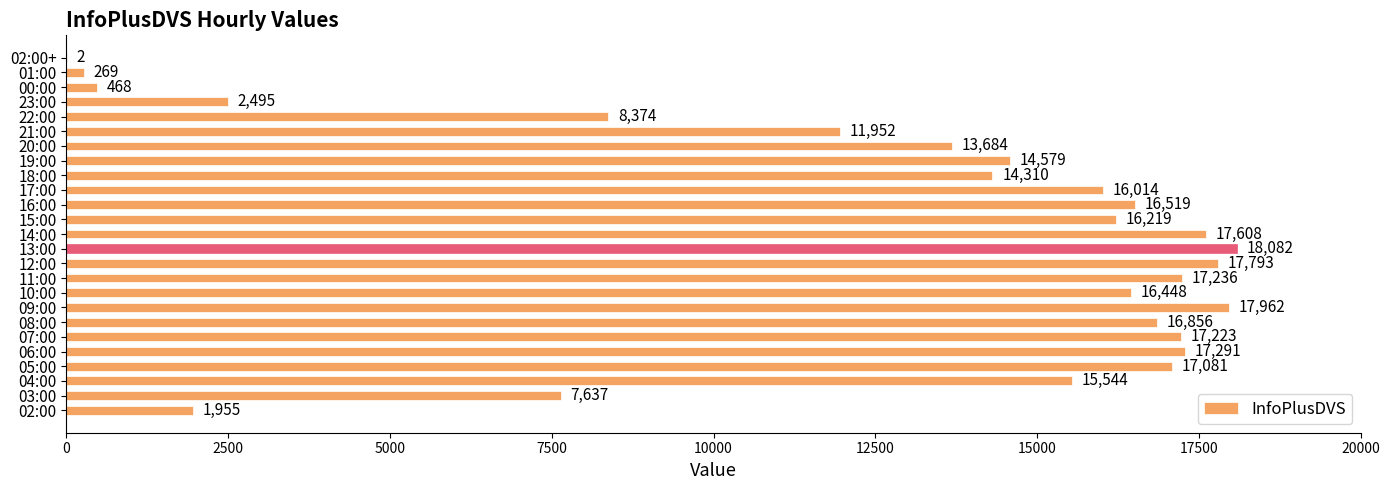

What value does the data have at 13:00?

18082